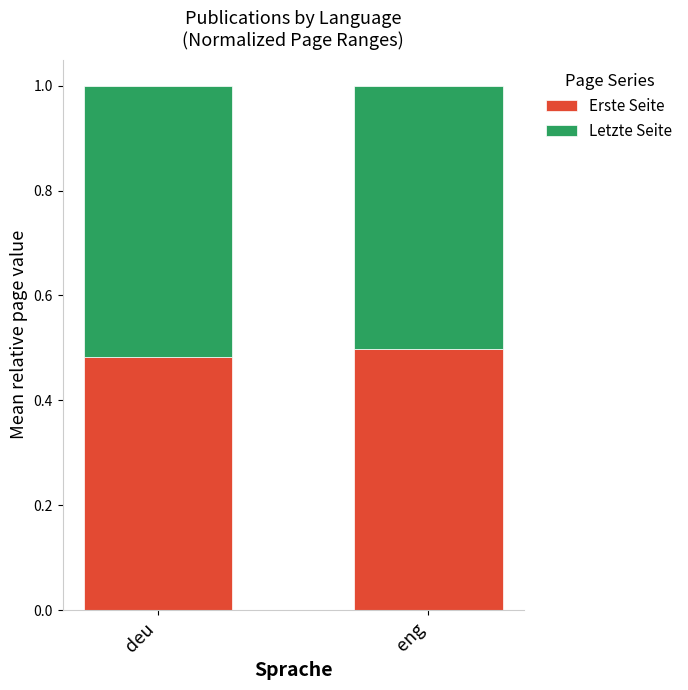

What is the total value across all series at deu?

1.0